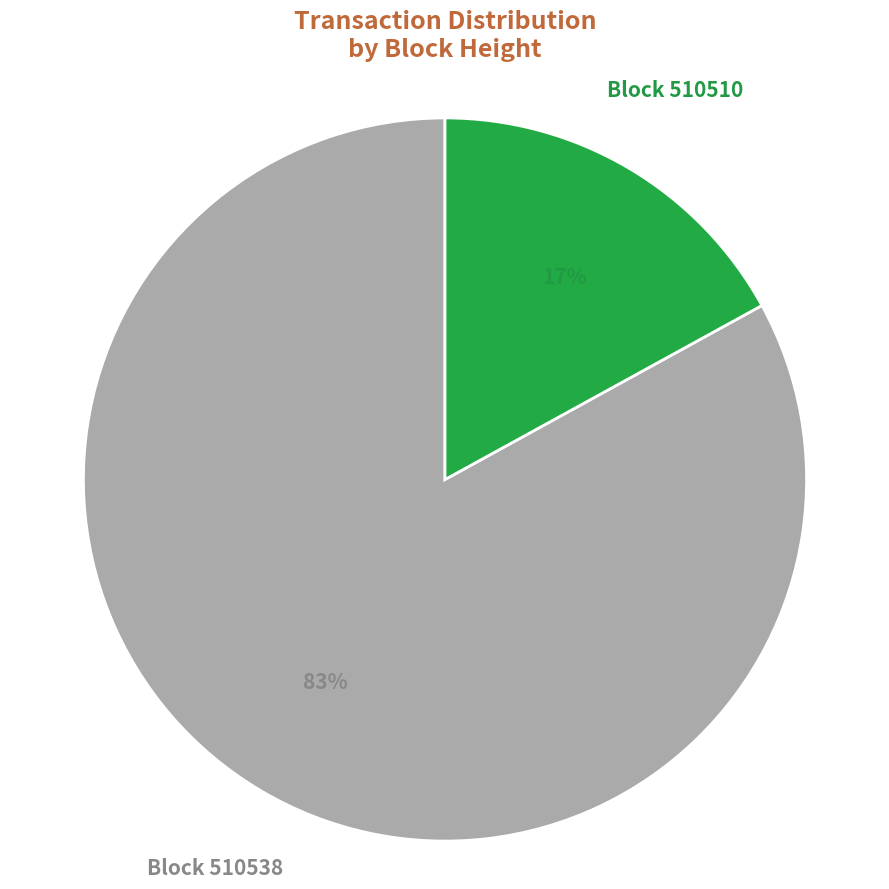

Is there any slice that represents more than half of the pie?

Yes